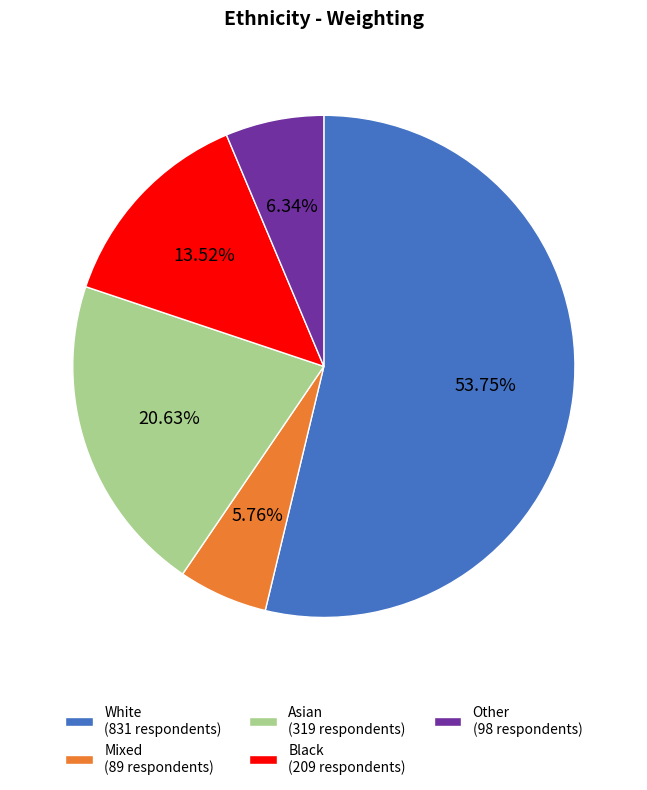

Which slice is the smallest?

Mixed